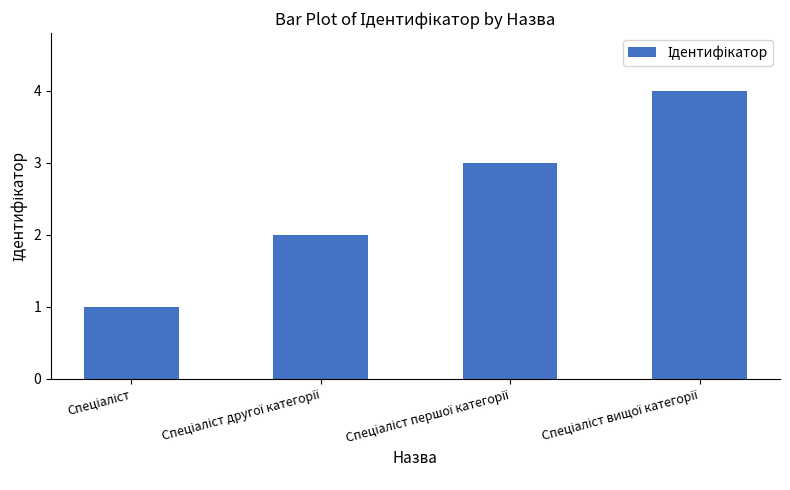

What is the maximum value shown in the chart?

4